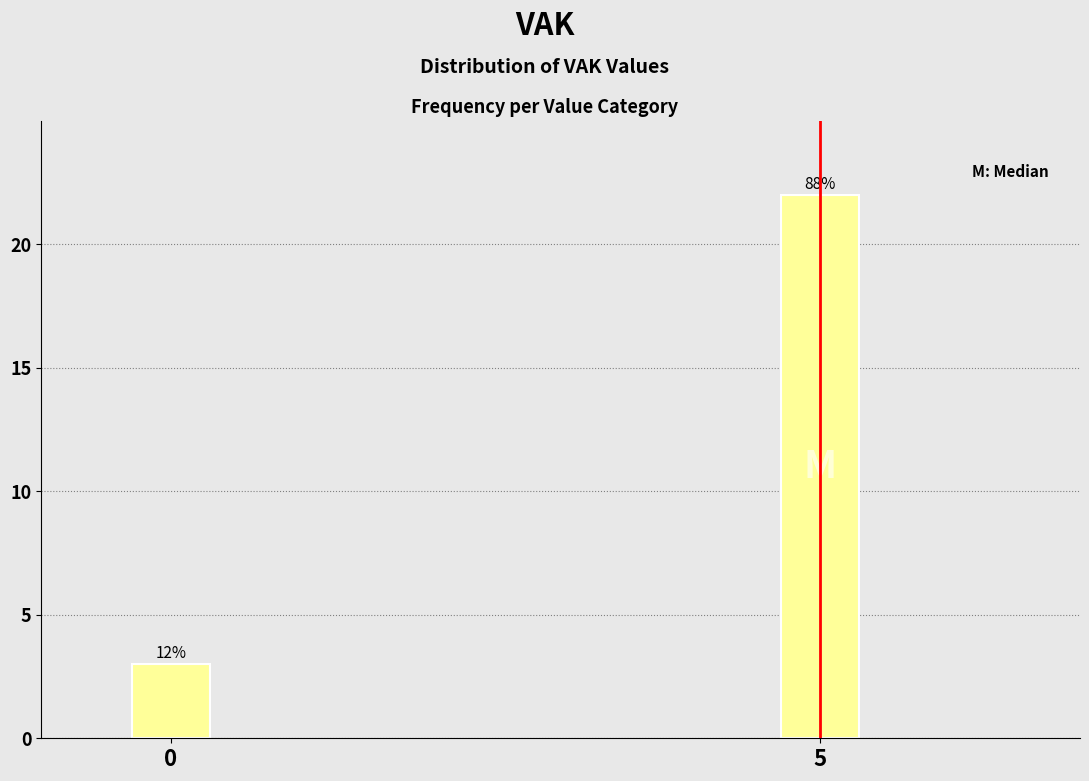

Does the chart contain any negative values?

No